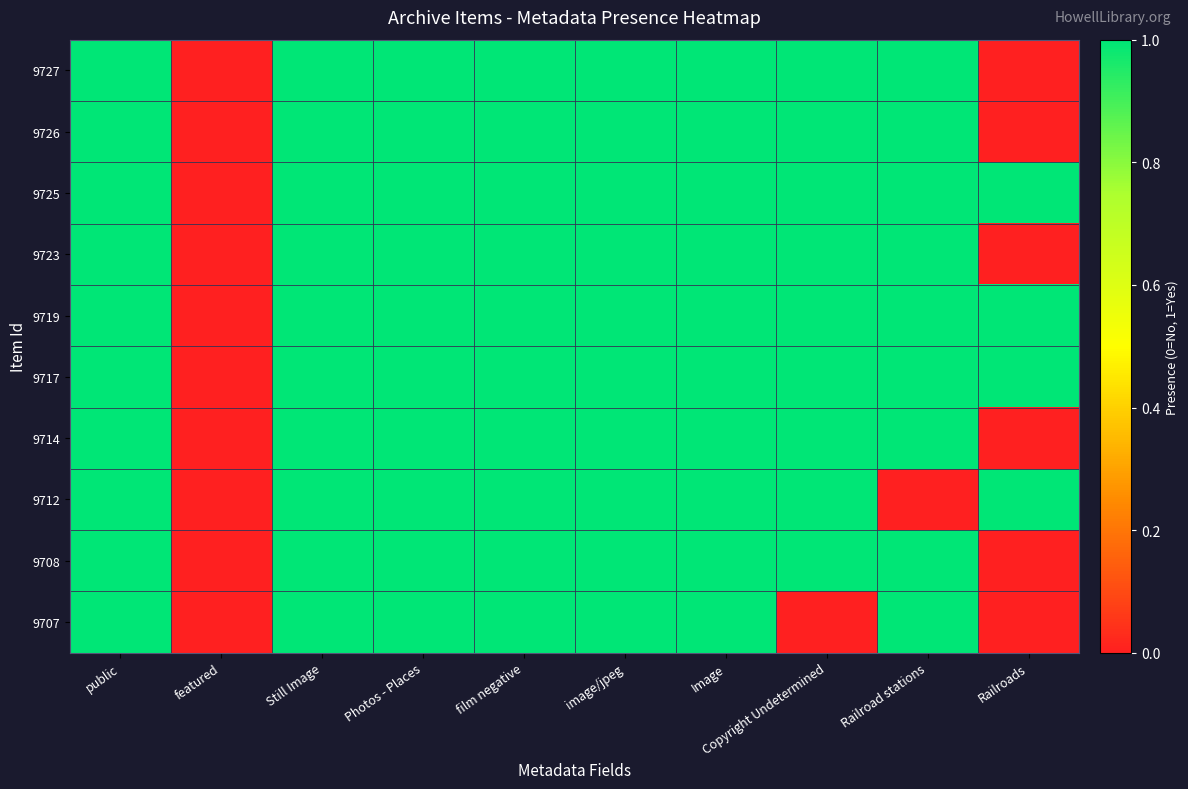

Rank the series at film negative from lowest to highest value.

9727, 9726, 9725, 9723, 9719, 9717, 9714, 9712, 9708, 9707